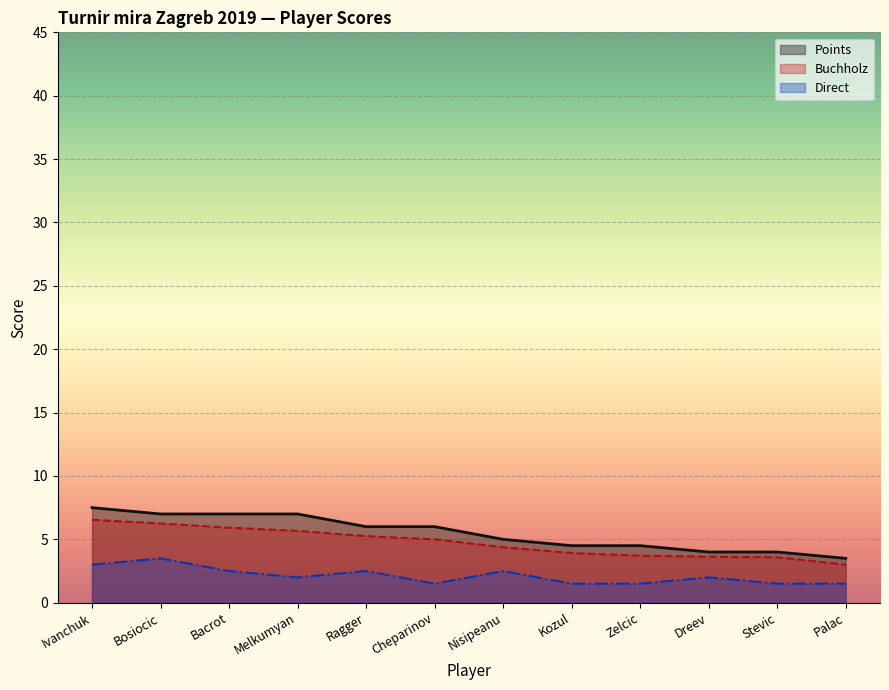

Which series has the largest range (max minus min)?

Points